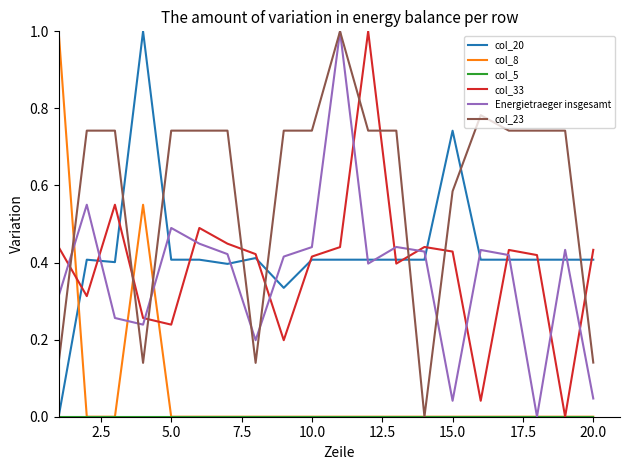

How many intersections are there between Energietraeger insgesamt and col_33?

12